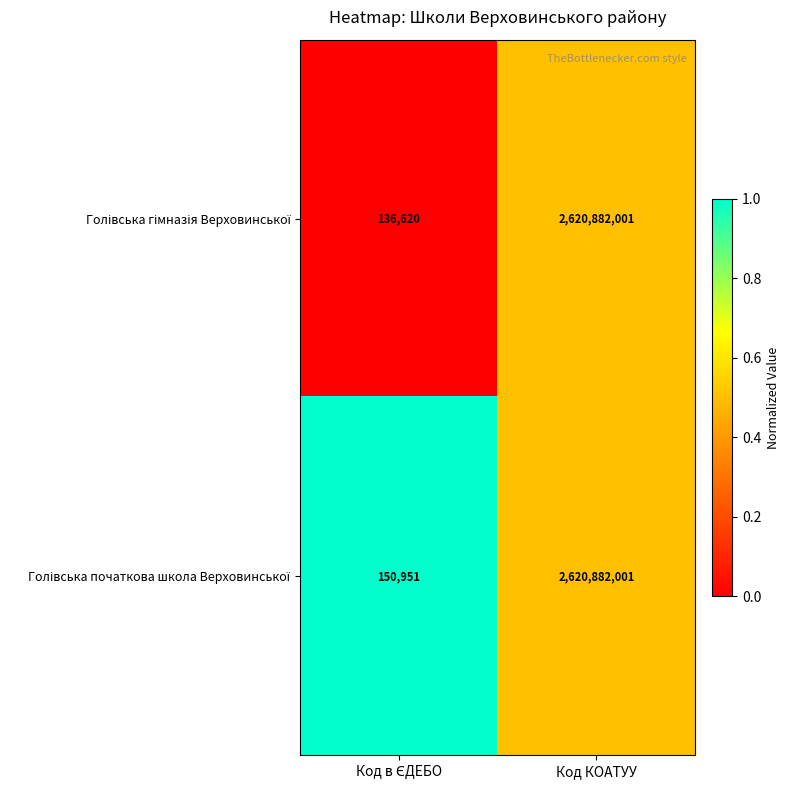

What is the minimum value shown in the chart?

136620